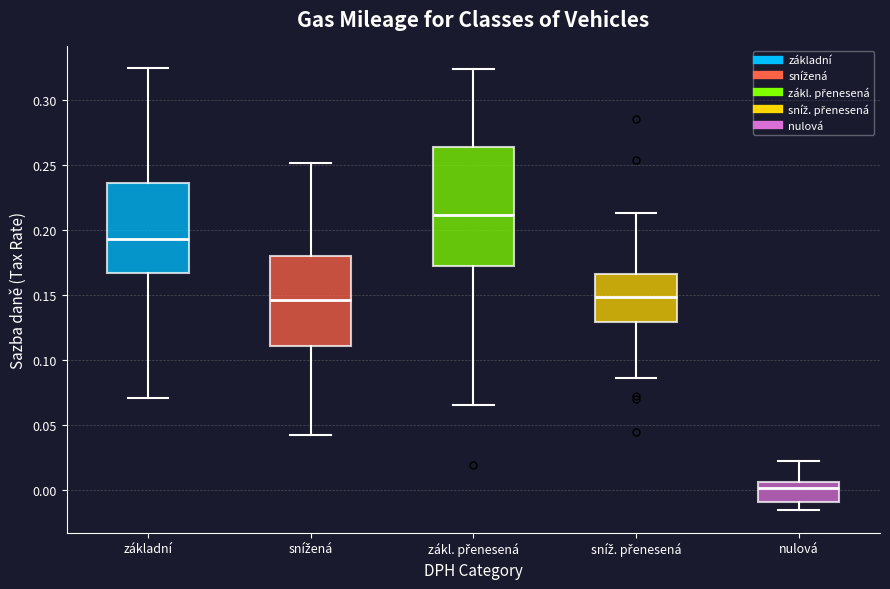

Reading left to right, read every box against the y-axis: the position of its median line, the range the box covers, and the ends of its whiskers. The values are not printed on the chart, so give them approximately, as read against the axis.

základní: median 0.195, box 0.165 to 0.235, whiskers 0.070 to 0.325
snížená: median 0.145, box 0.110 to 0.180, whiskers 0.040 to 0.250
zákl. přenesená: median 0.210, box 0.170 to 0.265, whiskers 0.065 to 0.325
sníž. přenesená: median 0.150, box 0.130 to 0.165, whiskers 0.085 to 0.215
nulová: median 0.000, box -0.010 to 0.005, whiskers -0.015 to 0.020